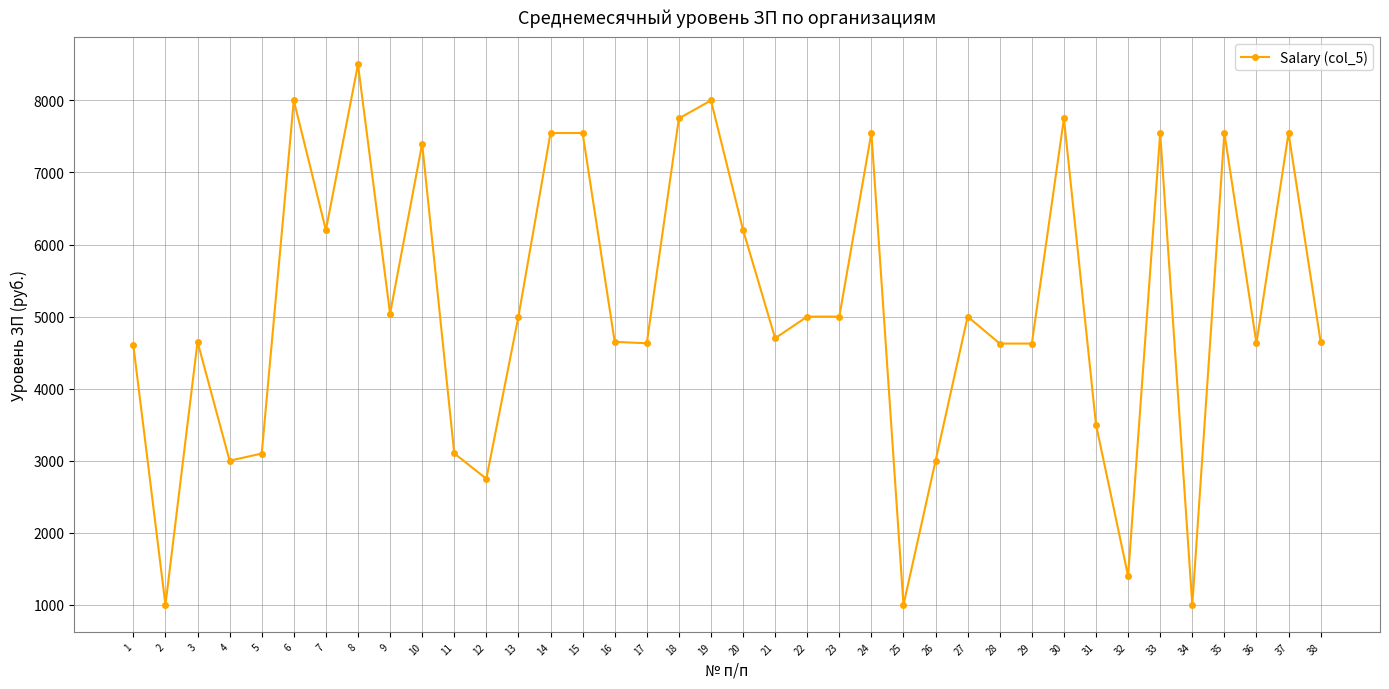

What is the value of the 7th point from the left?

6200